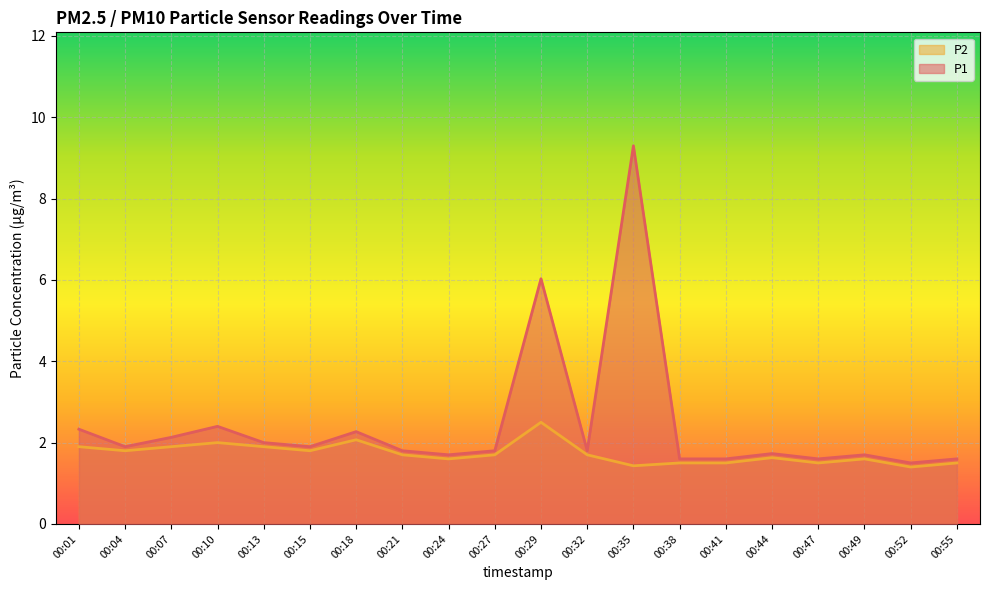

Reading right to left, what are all the values shown in this chart?

P1: 00:55=1.6	00:52=1.5	00:49=1.7	00:47=1.6	00:44=1.7	00:41=1.6	00:38=1.6	00:35=9.3	00:32=1.8	00:29=6.0	00:27=1.8	00:24=1.7	00:21=1.8	00:18=2.3	00:15=1.9	00:13=2.0	00:10=2.4	00:07=2.1	00:04=1.9	00:01=2.3
P2: 00:55=1.5	00:52=1.4	00:49=1.6	00:47=1.5	00:44=1.6	00:41=1.5	00:38=1.5	00:35=1.4	00:32=1.7	00:29=2.5	00:27=1.7	00:24=1.6	00:21=1.7	00:18=2.1	00:15=1.8	00:13=1.9	00:10=2.0	00:07=1.9	00:04=1.8	00:01=1.9